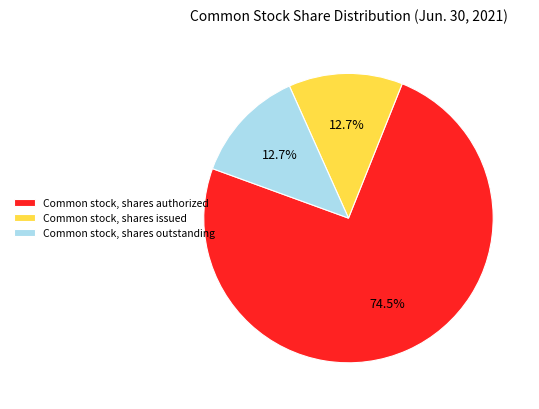

Does any single category account for the majority?

Yes